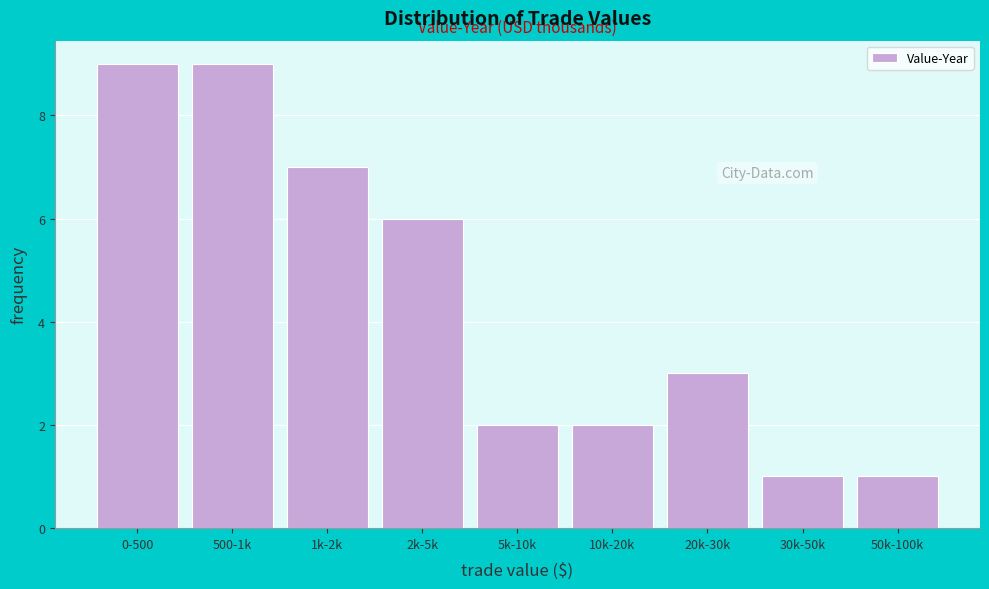

Reading left to right, extract all data points from this chart.

9	9	7	6	2	2	3	1	1